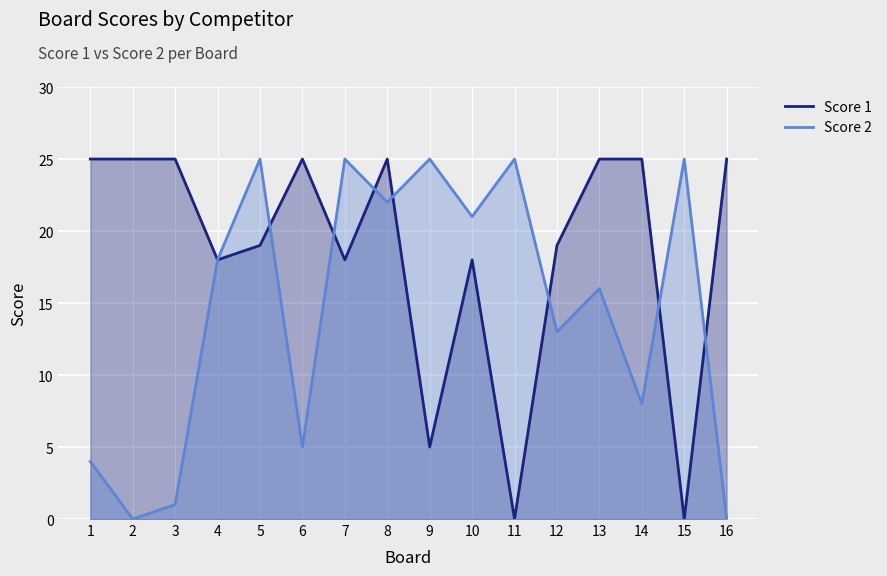

What is the sum of the Score 1 values at 16 and 3?

50